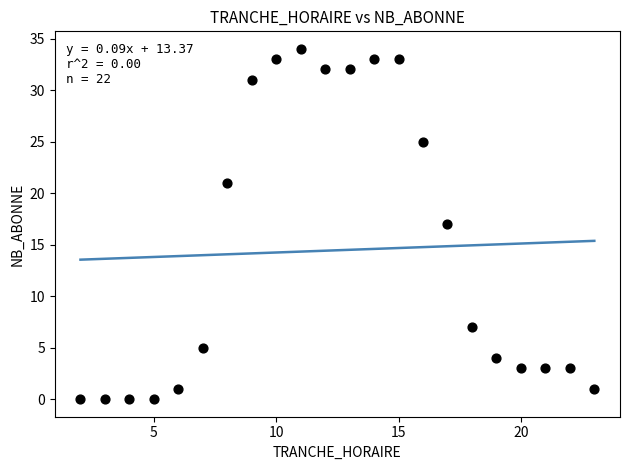

What is the range of Y values (max minus min)?

34